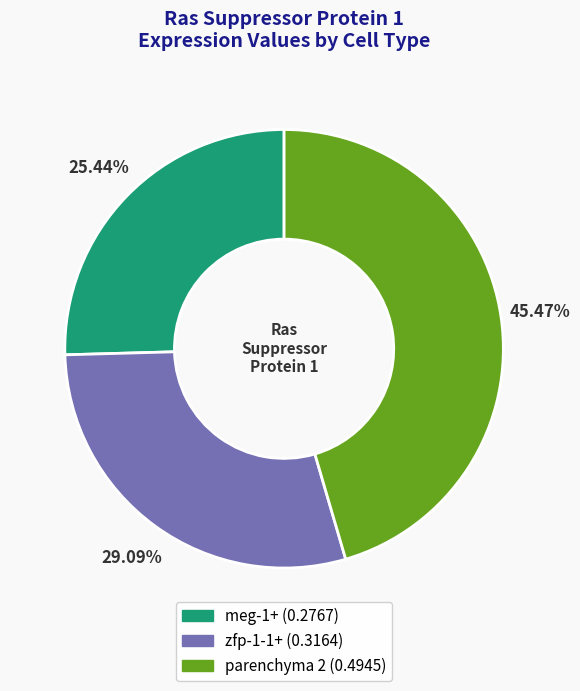

True or false: zfp-1-1+ accounts for 40% of the total.

False